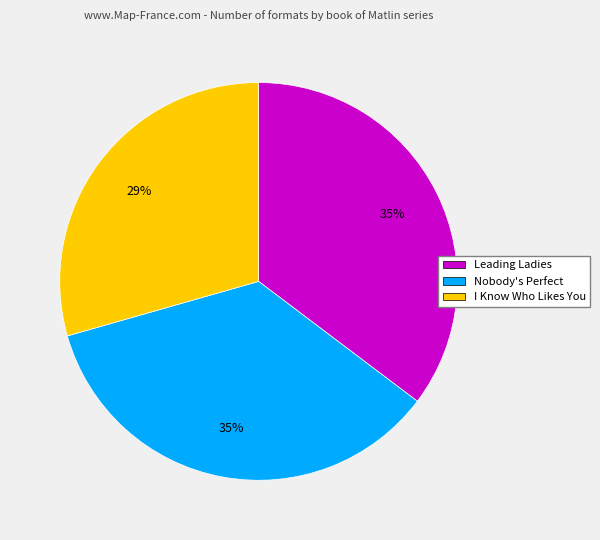

How many slices are in this pie chart?

3